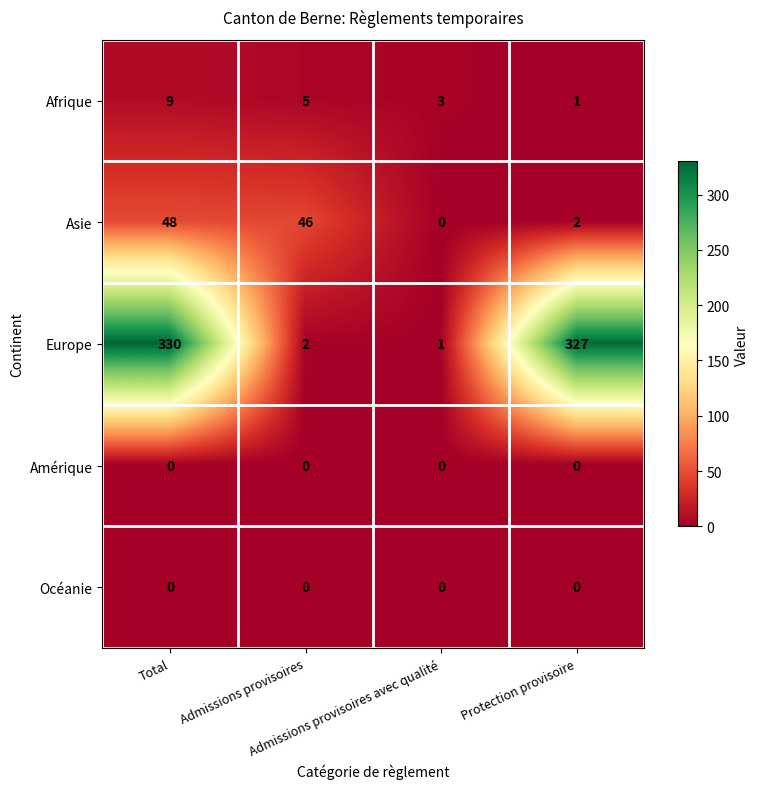

What is the greatest value displayed?

330